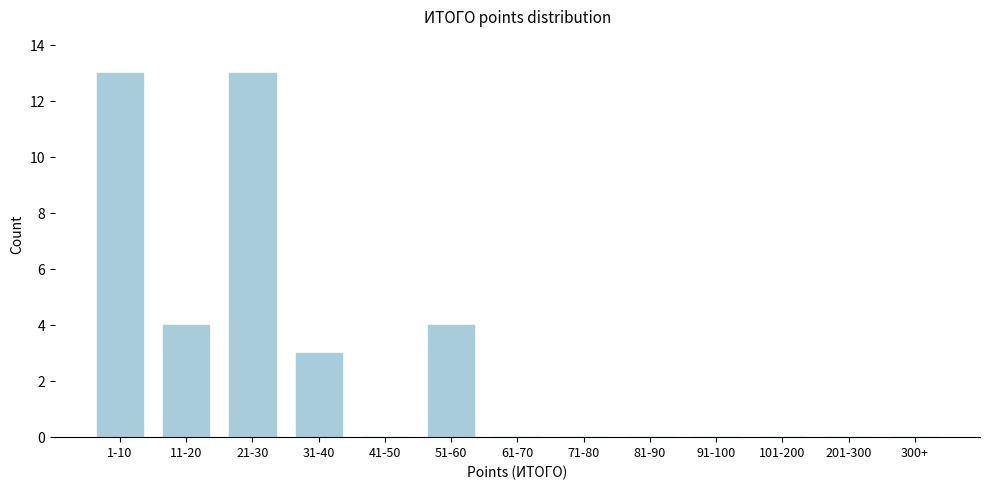

Reading left to right, transcribe all the data shown in this chart.

1-10=13	11-20=4	21-30=13	31-40=3	41-50=0	51-60=4	61-70=0	71-80=0	81-90=0	91-100=0	101-200=0	201-300=0	300+=0